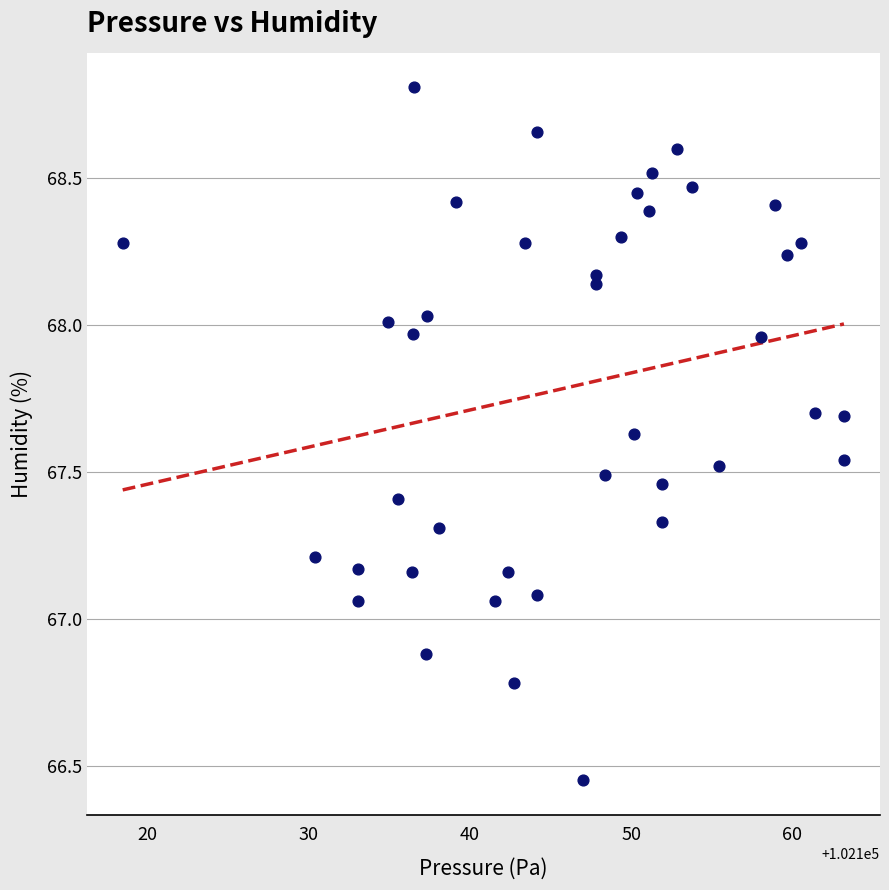

What is the range of Y values (max minus min)?

2.4